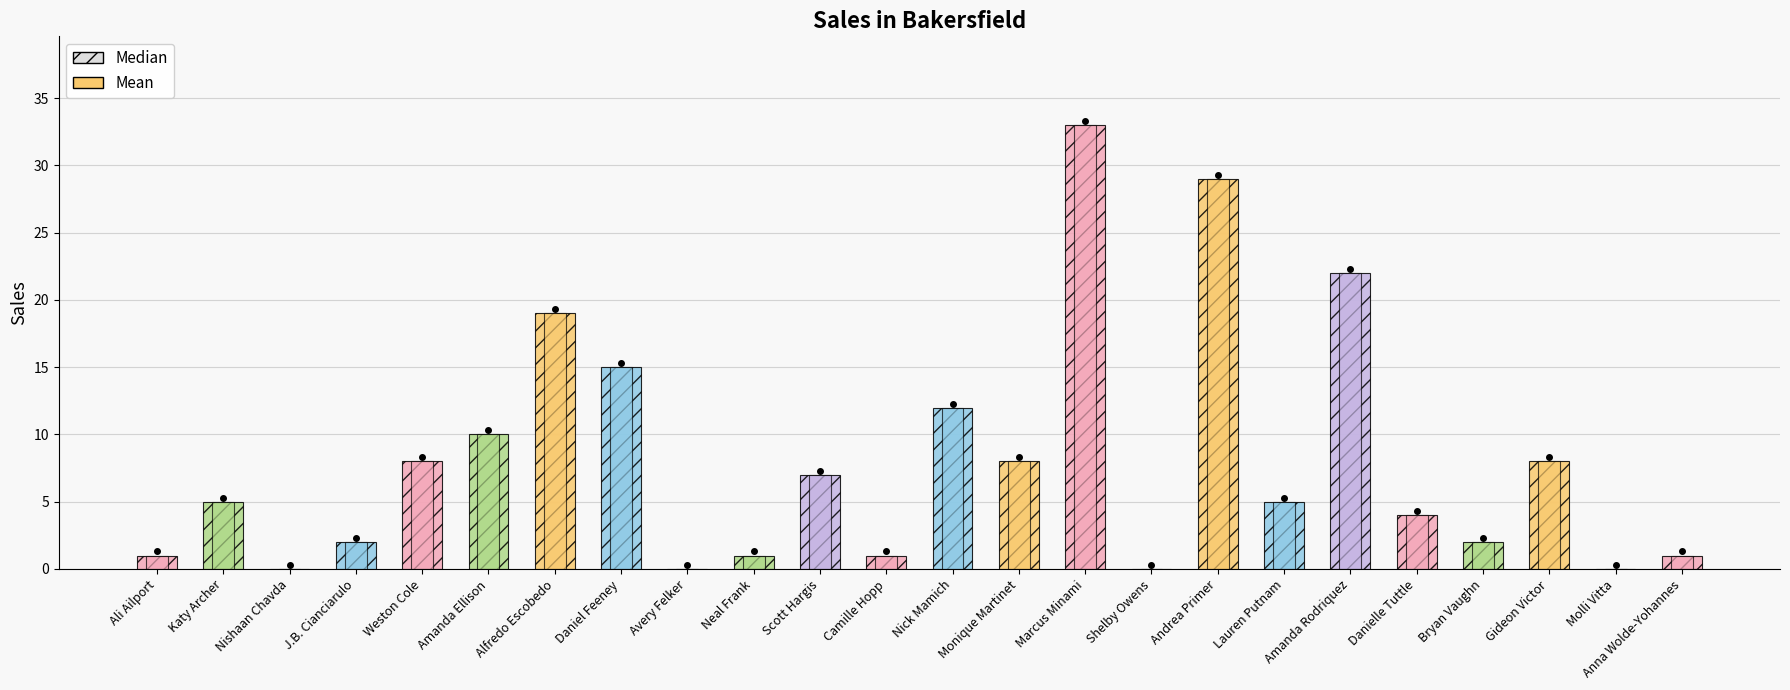

What is the label of the 14th bar from the left?

Monique Martinet